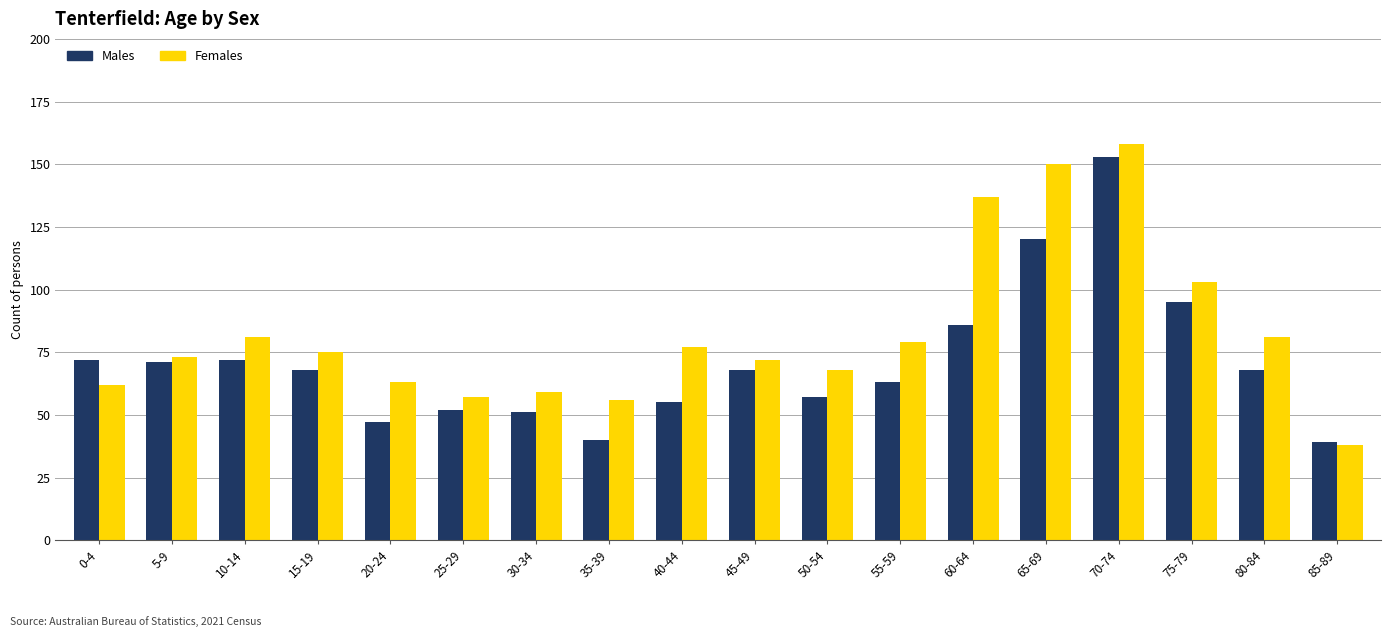

What is the value of the Females bar at the 8th from the left?

56